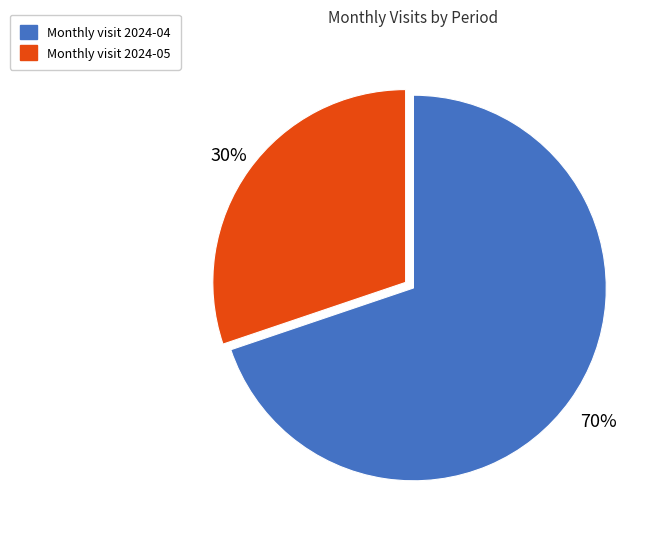

To the nearest percent, what is the average slice percentage?

50%